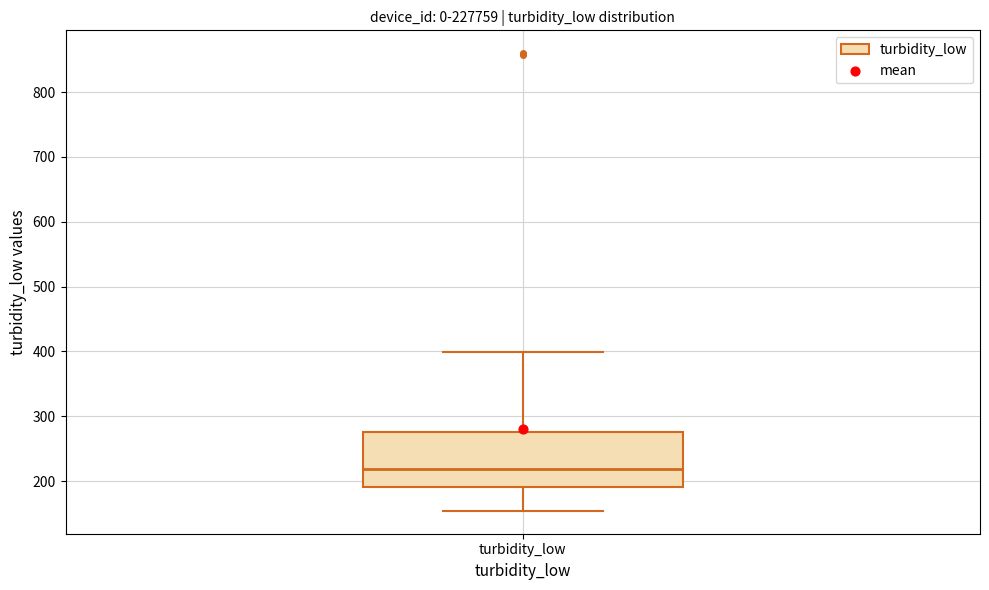

Transcribe this box plot: give where the median line is, the range the box spans, and where the two whiskers end, as read against the y-axis. The values are not printed on the chart, so give them approximately, as read against the axis.

median 220, box 190 to 280, whiskers 150 to 400